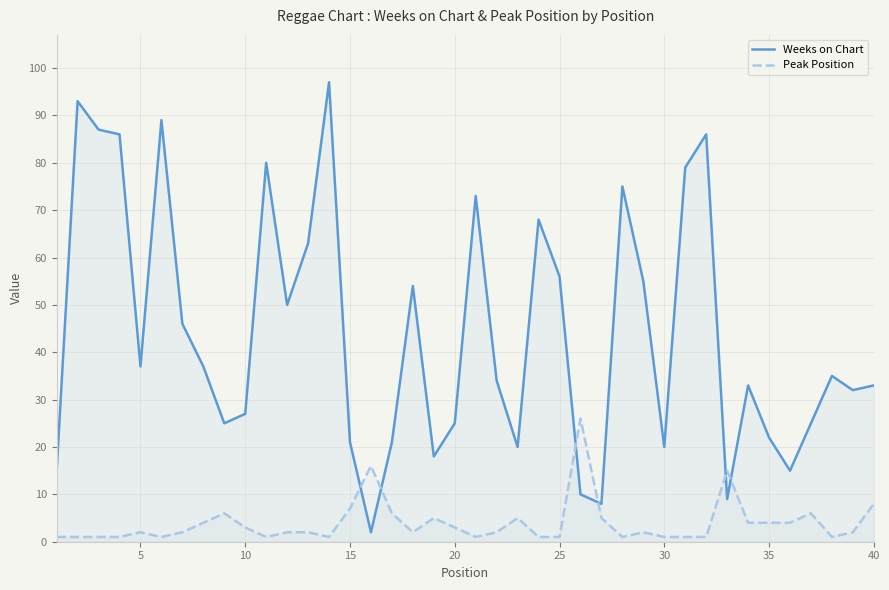

The value of Weeks on Chart at 30 is 7. True or false?

False